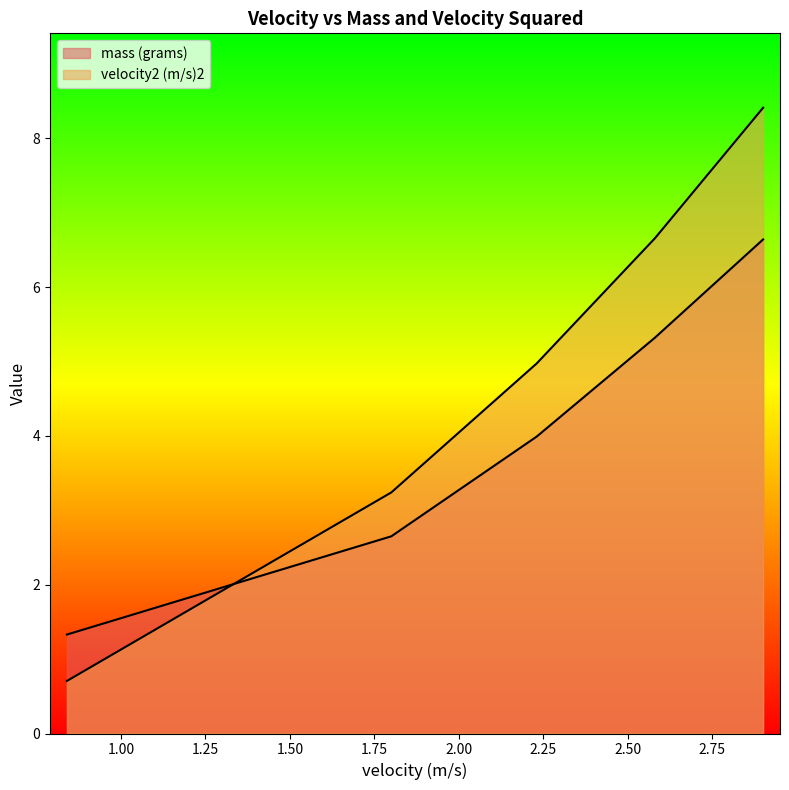

List the series in order of their peak value, highest first.

velocity2 (m/s)2, mass (grams)